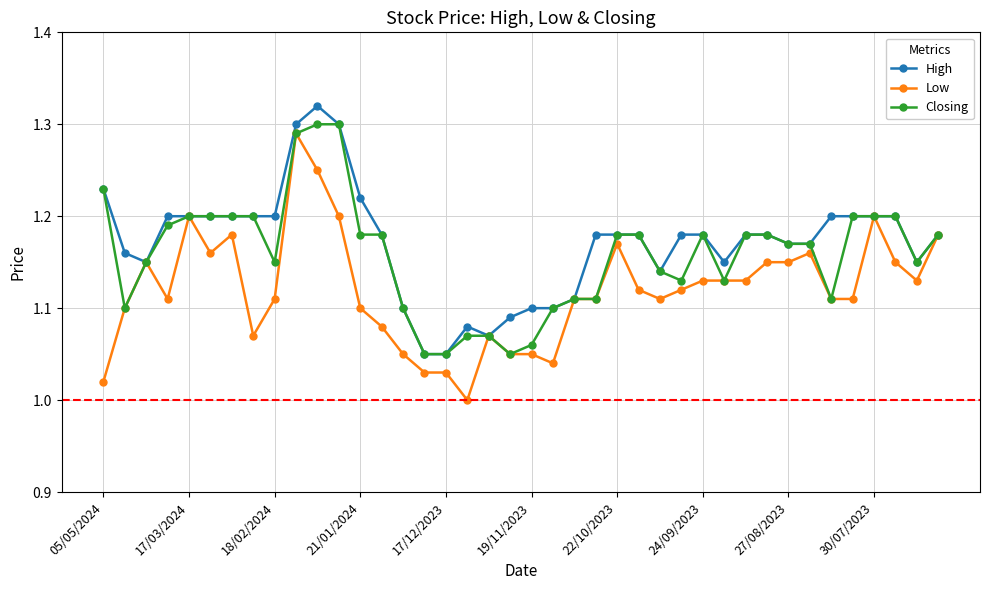

True or false: Closing has more than 0 interior local peaks.

True